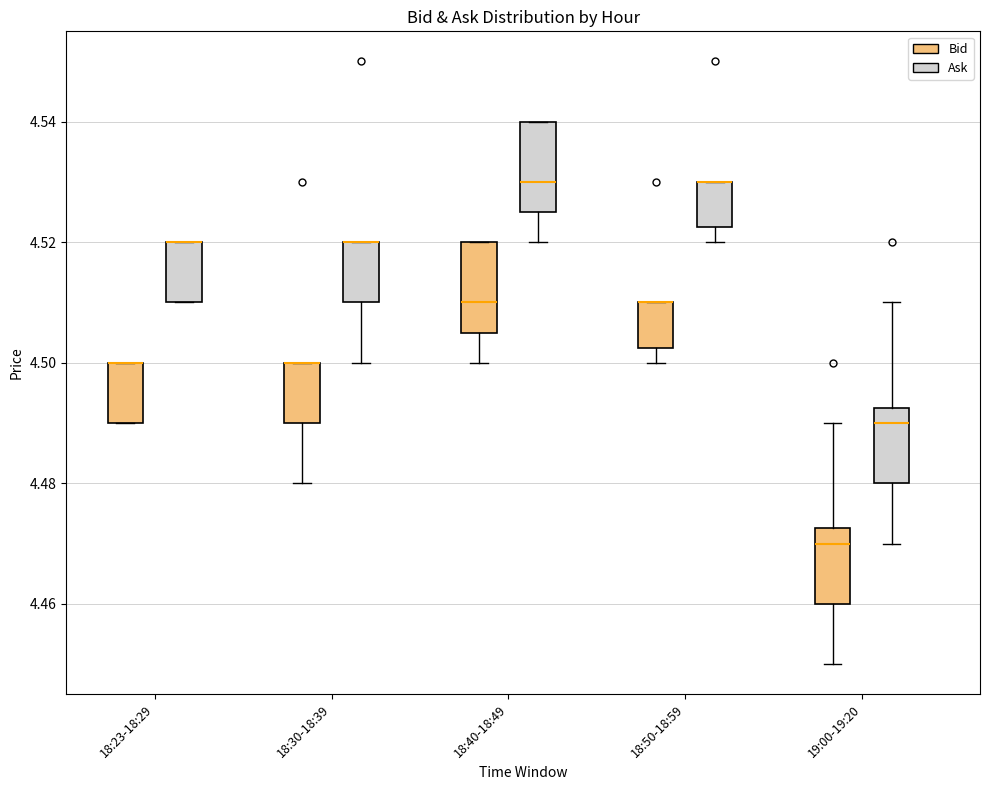

Reading left to right, read every box against the y-axis: the position of its median line, the range the box covers, and the ends of its whiskers. The values are not printed on the chart, so give them approximately, as read against the axis.

18:23-18:29 (Bid): median 4.500 (drawn on the box's upper edge), box 4.490 to 4.500, whiskers 4.490 to 4.500
18:23-18:29 (Ask): median 4.520 (drawn on the box's upper edge), box 4.510 to 4.520, whiskers 4.510 to 4.520
18:30-18:39 (Bid): median 4.500 (drawn on the box's upper edge), box 4.490 to 4.500, whiskers 4.480 to 4.500
18:30-18:39 (Ask): median 4.520 (drawn on the box's upper edge), box 4.510 to 4.520, whiskers 4.500 to 4.520
18:40-18:49 (Bid): median 4.510, box 4.506 to 4.520, whiskers 4.500 to 4.520
18:40-18:49 (Ask): median 4.530, box 4.526 to 4.540, whiskers 4.520 to 4.540
18:50-18:59 (Bid): median 4.510 (drawn on the box's upper edge), box 4.502 to 4.510, whiskers 4.500 to 4.510
18:50-18:59 (Ask): median 4.530 (drawn on the box's upper edge), box 4.522 to 4.530, whiskers 4.520 to 4.530
19:00-19:20 (Bid): median 4.470, box 4.460 to 4.472, whiskers 4.450 to 4.490
19:00-19:20 (Ask): median 4.490, box 4.480 to 4.492, whiskers 4.470 to 4.510